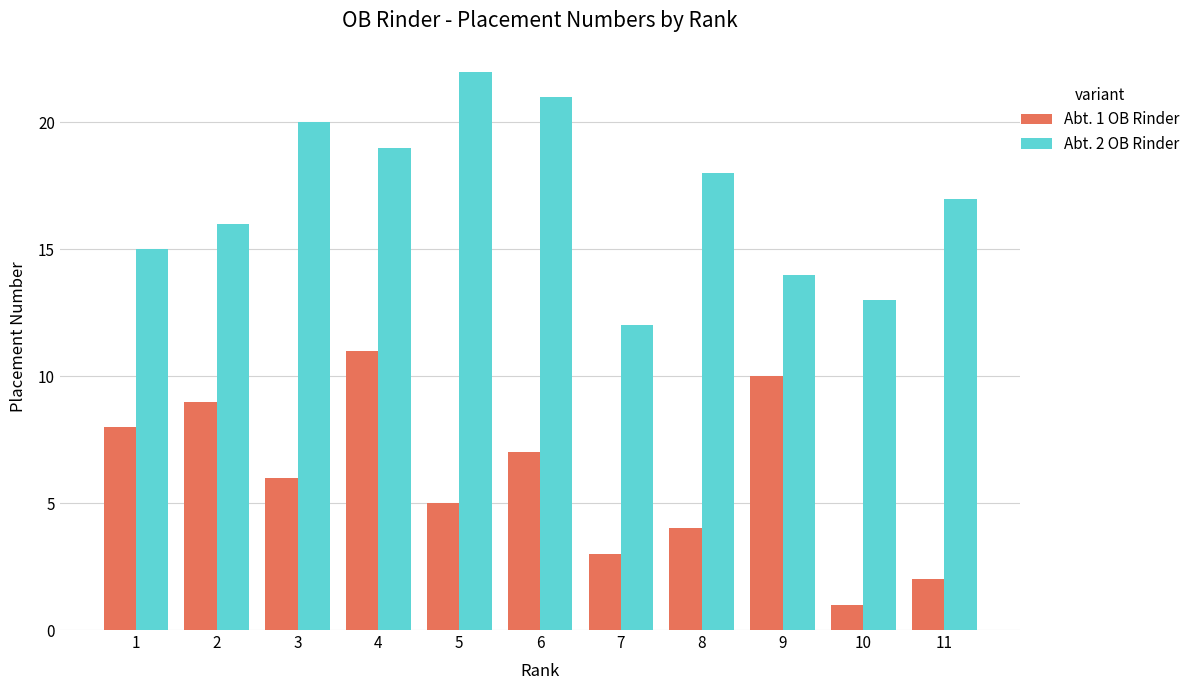

What is the total value across all series at 9?

24